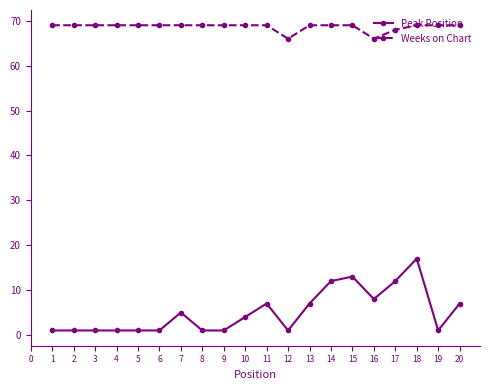

Rank the series by their maximum value, from lowest to highest.

Peak Position, Weeks on Chart